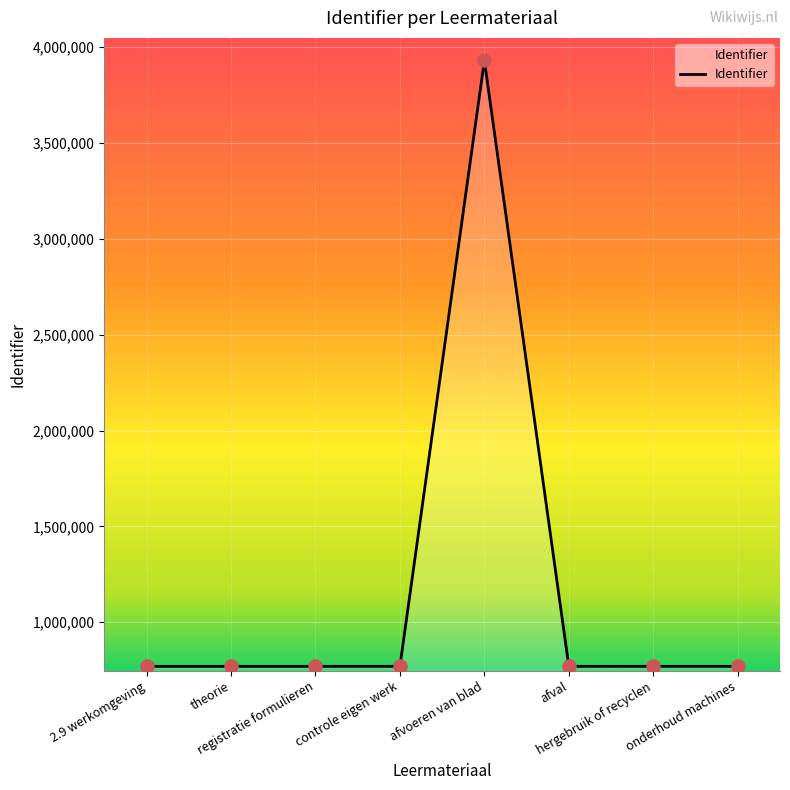

What is the change in value from theorie to onderhoud machines?

+14